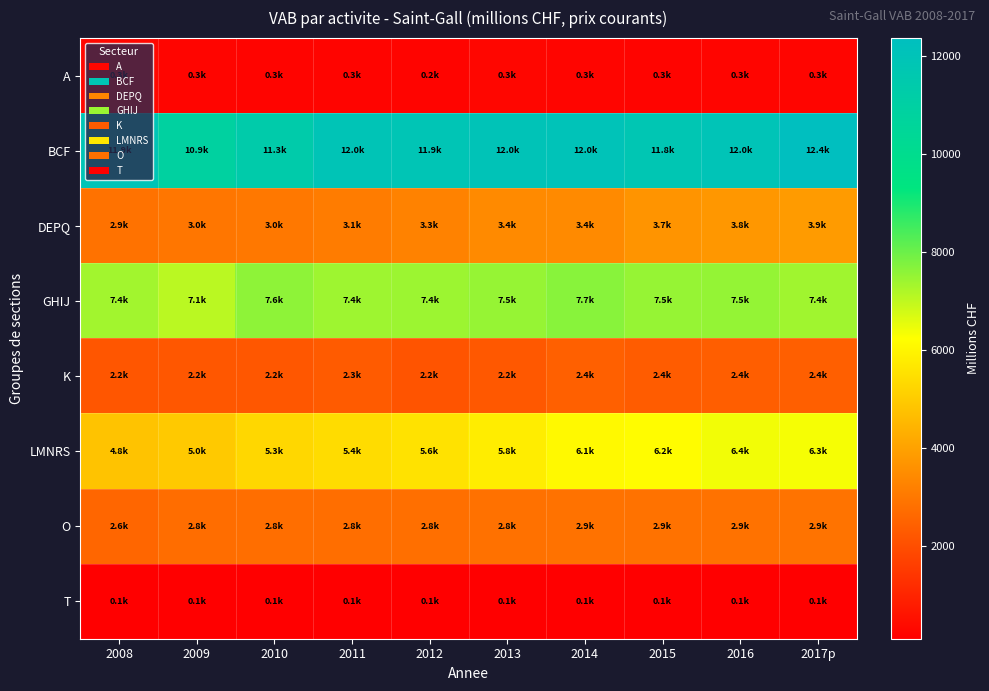

At how many categories does at least one series exceed 9153?

10